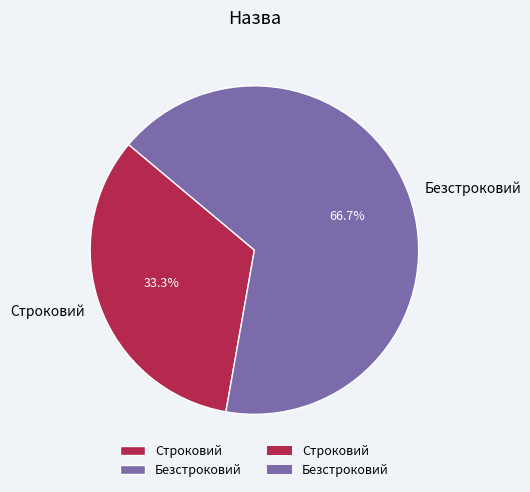

How much of the chart is everything except Строковий?

66.7%